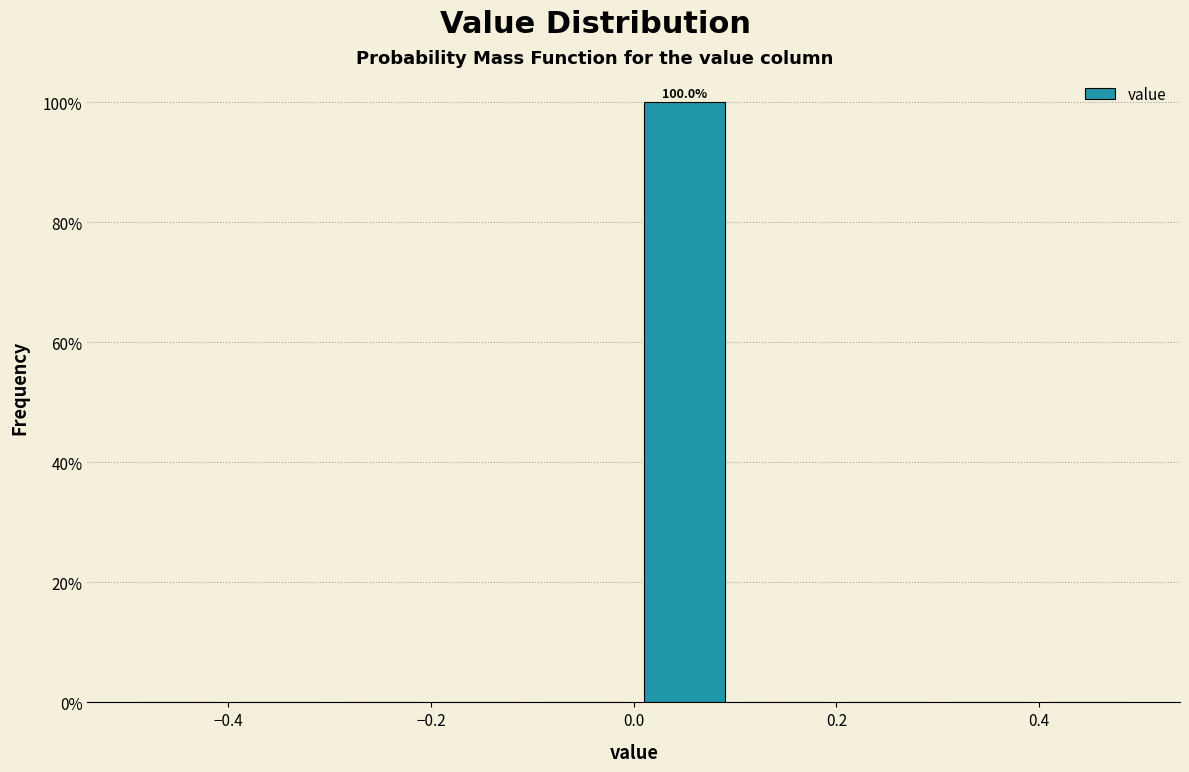

Which range on the x-axis has the tallest bar?

0.0 to 0.1